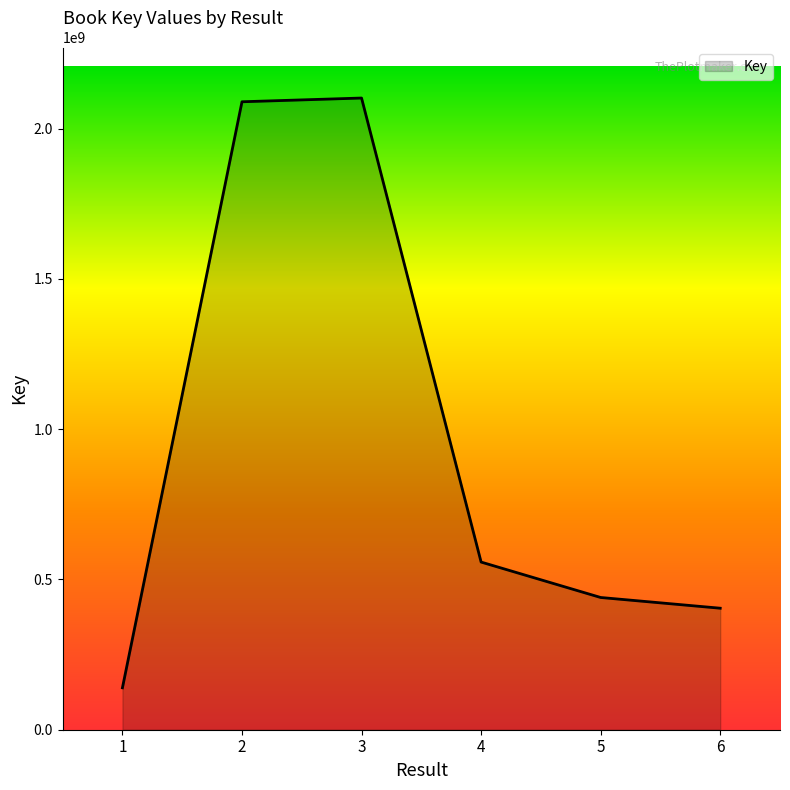

How many values are below 557776370?

3